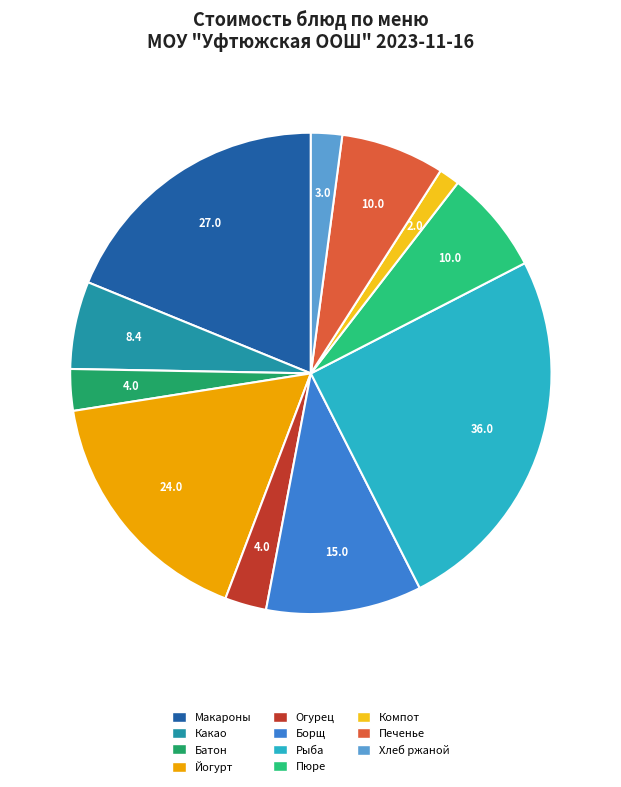

What is the smallest slice in the pie chart?

Компот